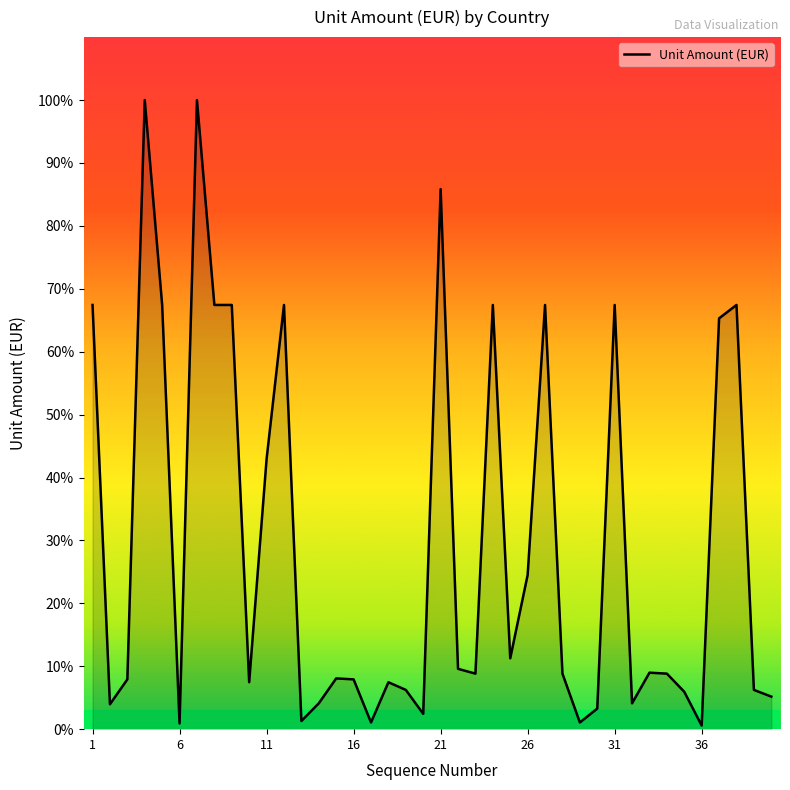

What is the maximum value shown in the chart?

100.0